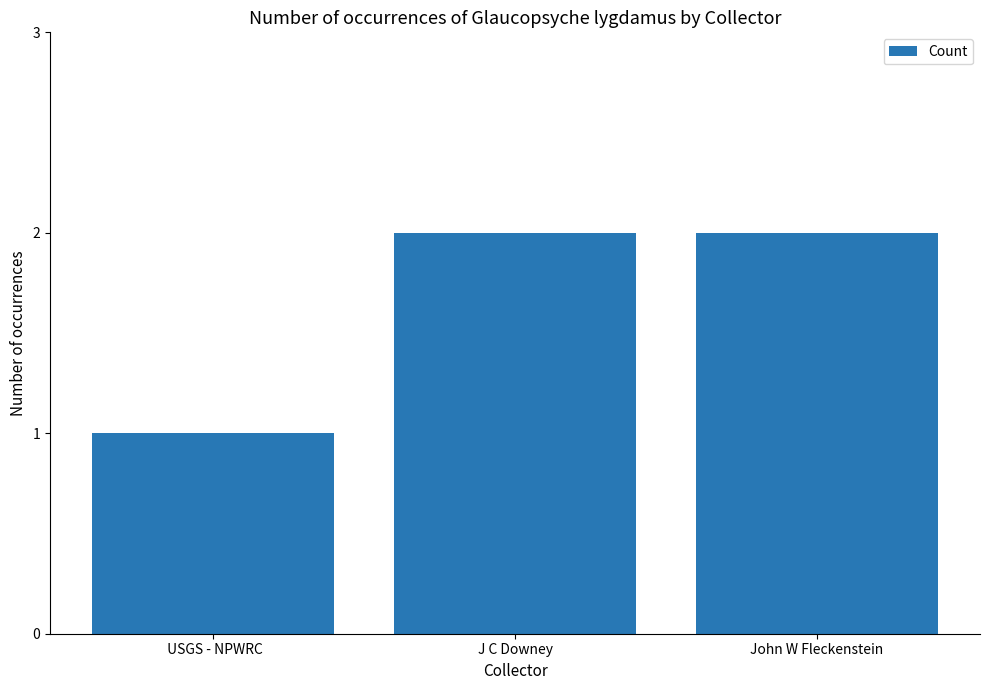

What is the average value?

2